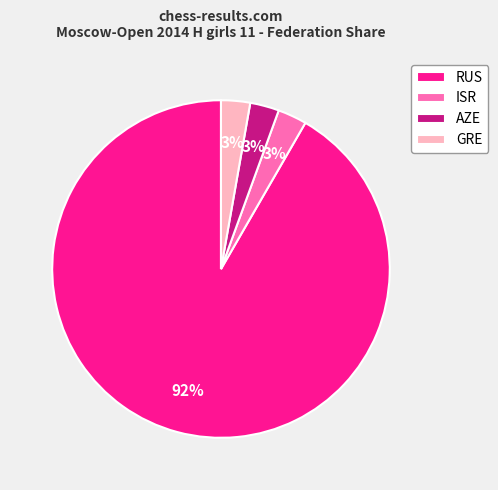

What is the ratio of the value at GRE to the value at AZE?

1.0